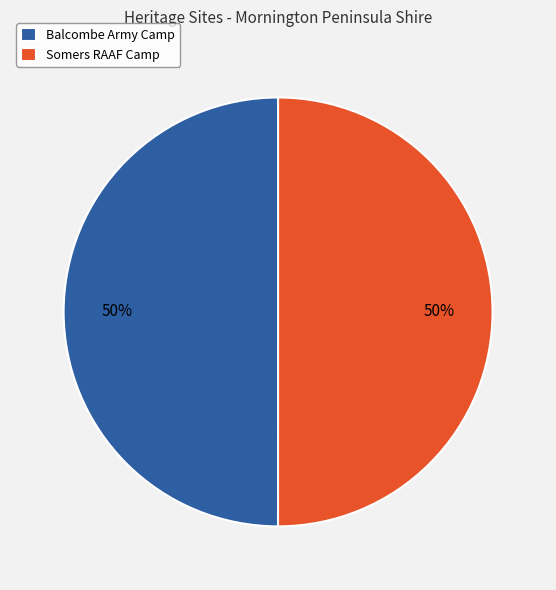

What is the ratio of the value at Somers RAAF Camp to the value at Balcombe Army Camp?

1.0